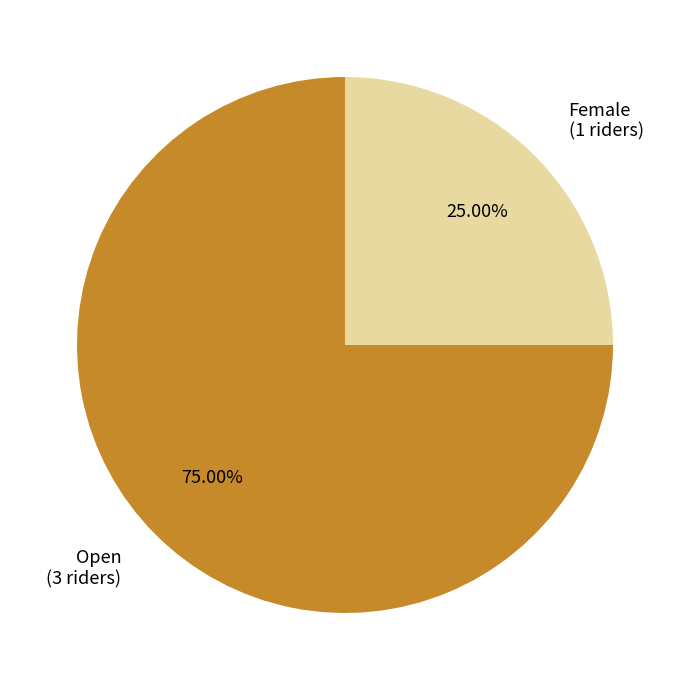

Is it true that Open is 60% of the pie?

False